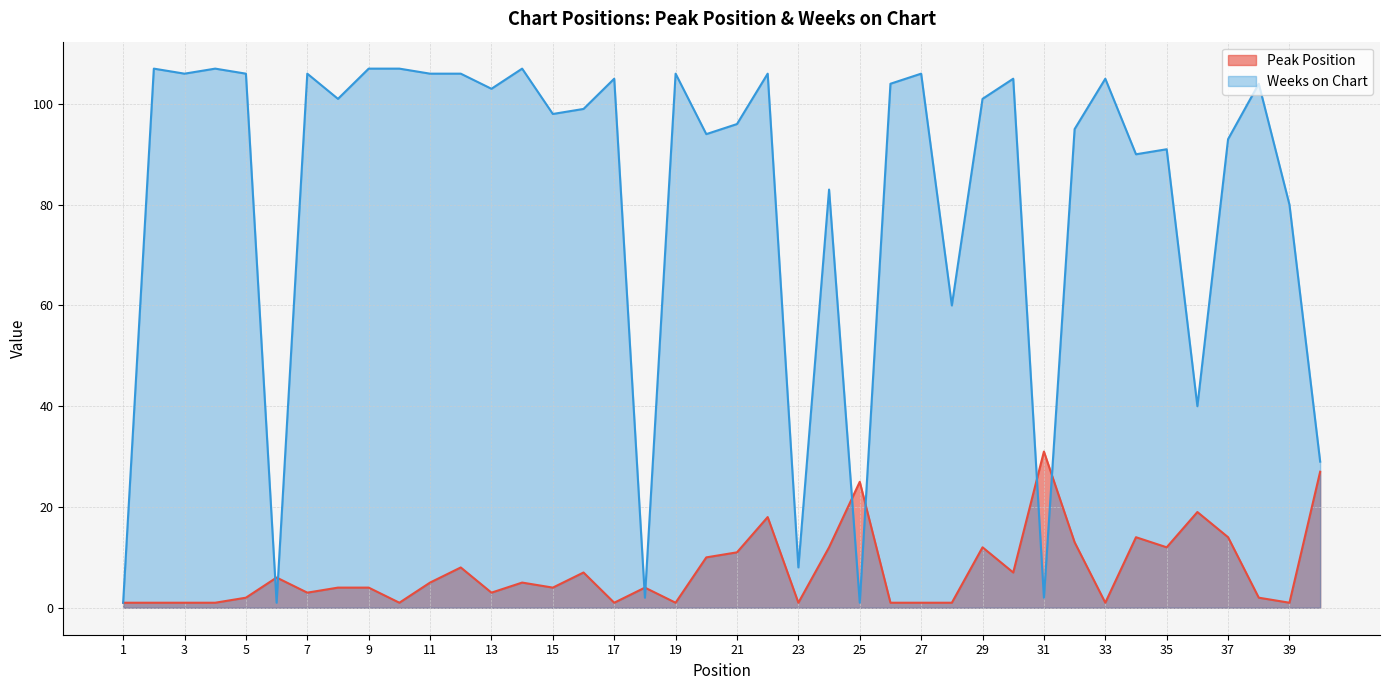

Rank the series by their average value, from lowest to highest.

Peak Position, Weeks on Chart